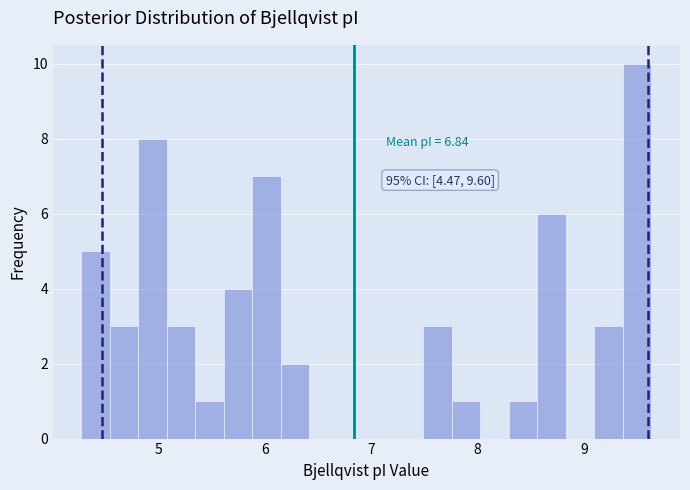

Read against the x-axis, roughly where is the centre of the tallest bar?

9.5